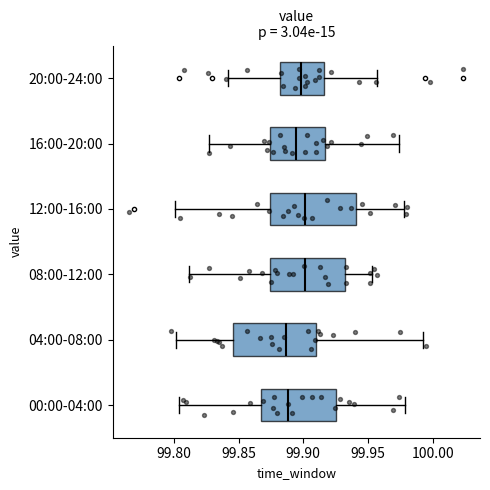

Reading bottom to top, transcribe this box plot: for each box, give where its median line is, the range the box spans, and where its two whiskers end, as read against the x-axis. The values are not printed on the chart, so give them approximately, as read against the axis.

00:00-04:00: median 99.890, box 99.870 to 99.925, whiskers 99.805 to 99.980
04:00-08:00: median 99.885, box 99.845 to 99.910, whiskers 99.800 to 99.995
08:00-12:00: median 99.900, box 99.875 to 99.930, whiskers 99.810 to 99.955
12:00-16:00: median 99.900, box 99.875 to 99.940, whiskers 99.800 to 99.980
16:00-20:00: median 99.895, box 99.875 to 99.915, whiskers 99.825 to 99.975
20:00-24:00: median 99.900, box 99.880 to 99.915, whiskers 99.840 to 99.955